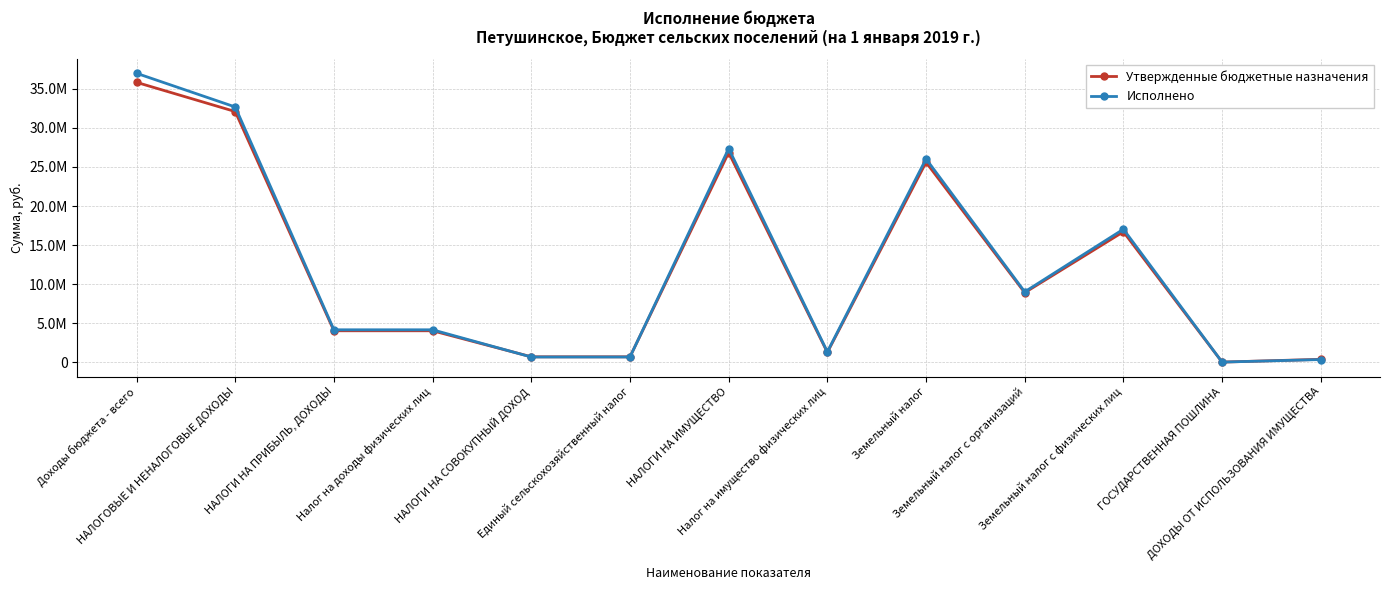

Does the chart have visible grid lines?

Yes